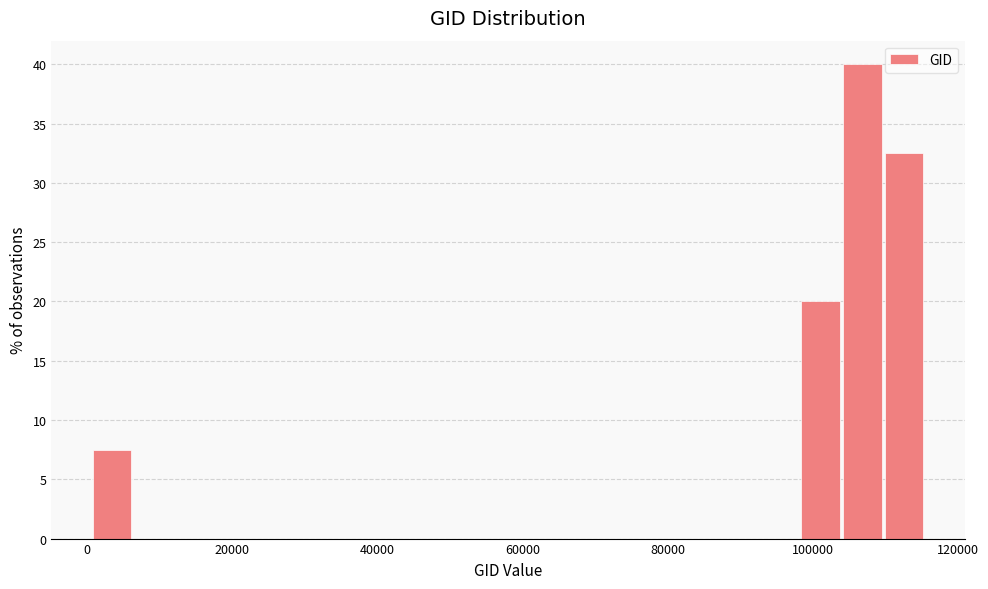

Read against the x-axis, roughly where is the centre of the tallest bar?

106000